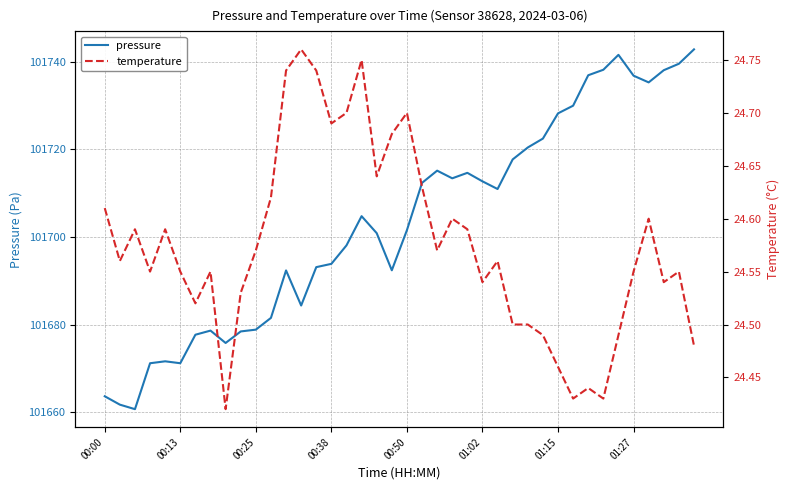

What is the spread (max minus min) of values at 11?

101656.9